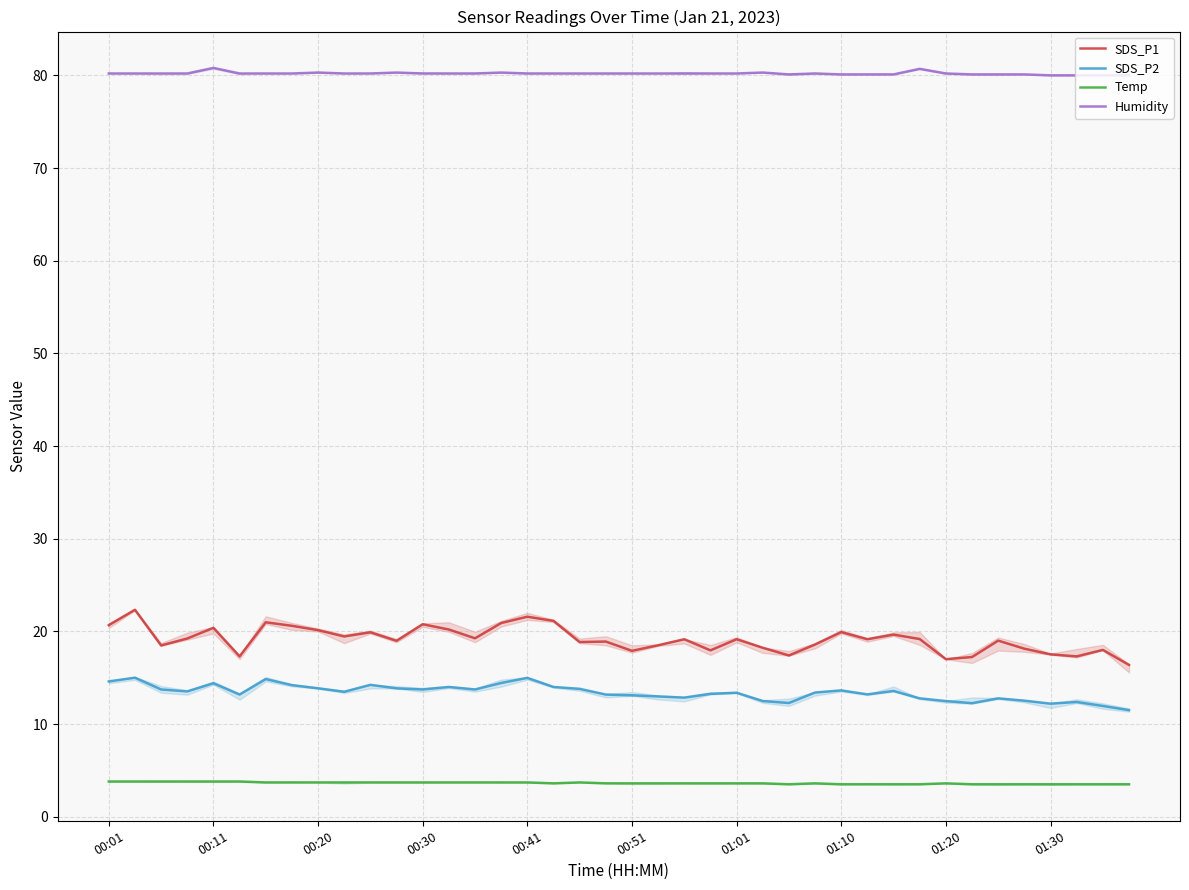

At how many categories does at least one series exceed 67?

40